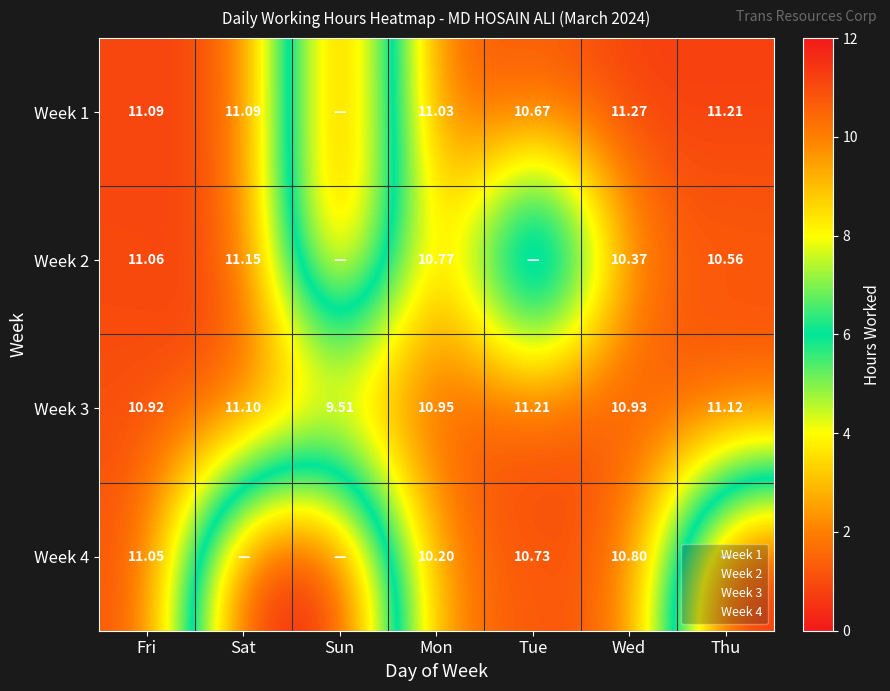

At which label does Week 1 reach its peak?

Wed